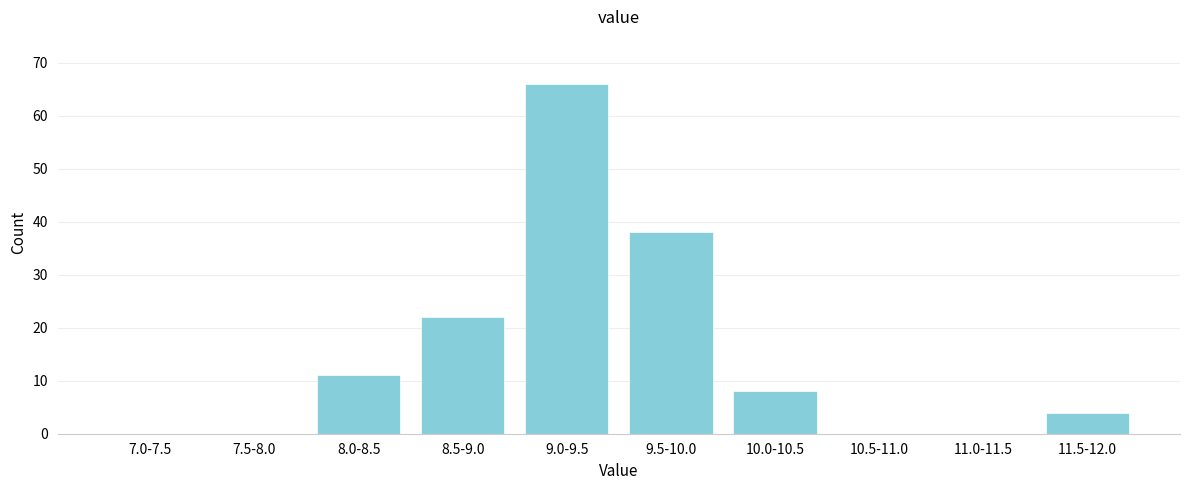

Reading right to left, what are all the values shown in this chart?

11.5-12.0=4	11.0-11.5=0	10.5-11.0=0	10.0-10.5=8	9.5-10.0=38	9.0-9.5=66	8.5-9.0=22	8.0-8.5=11	7.5-8.0=0	7.0-7.5=0